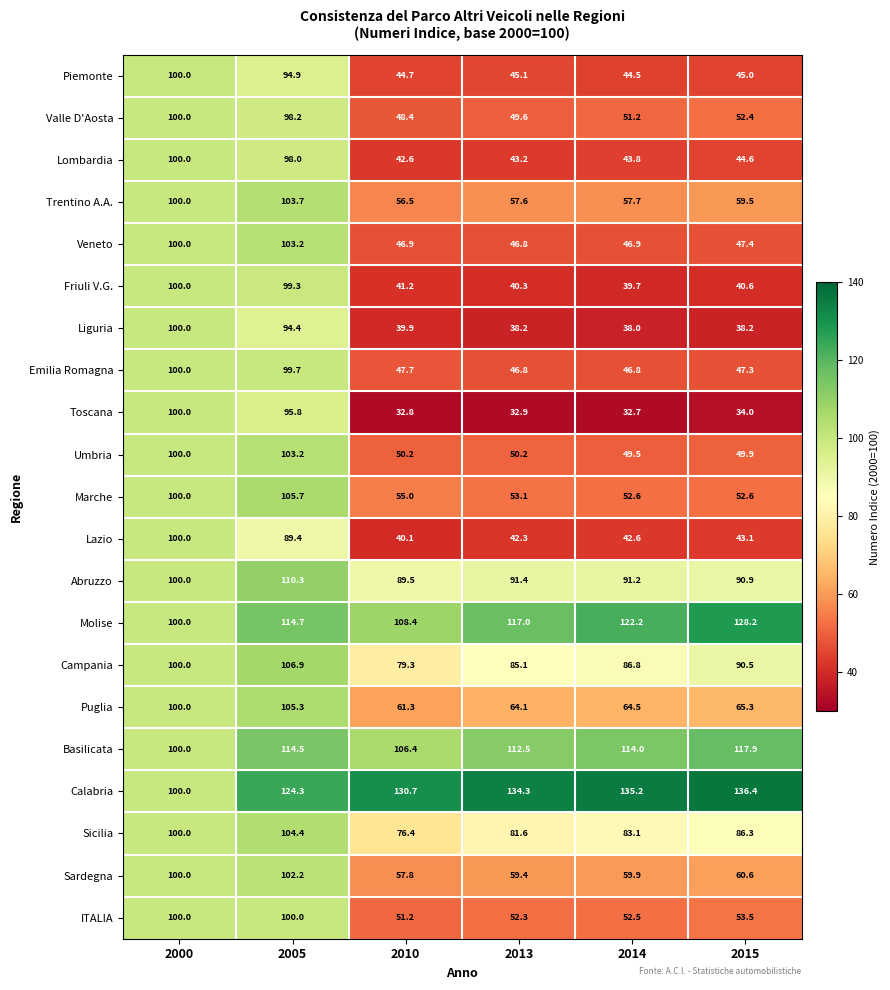

Which category has the lowest value across all series?

2014